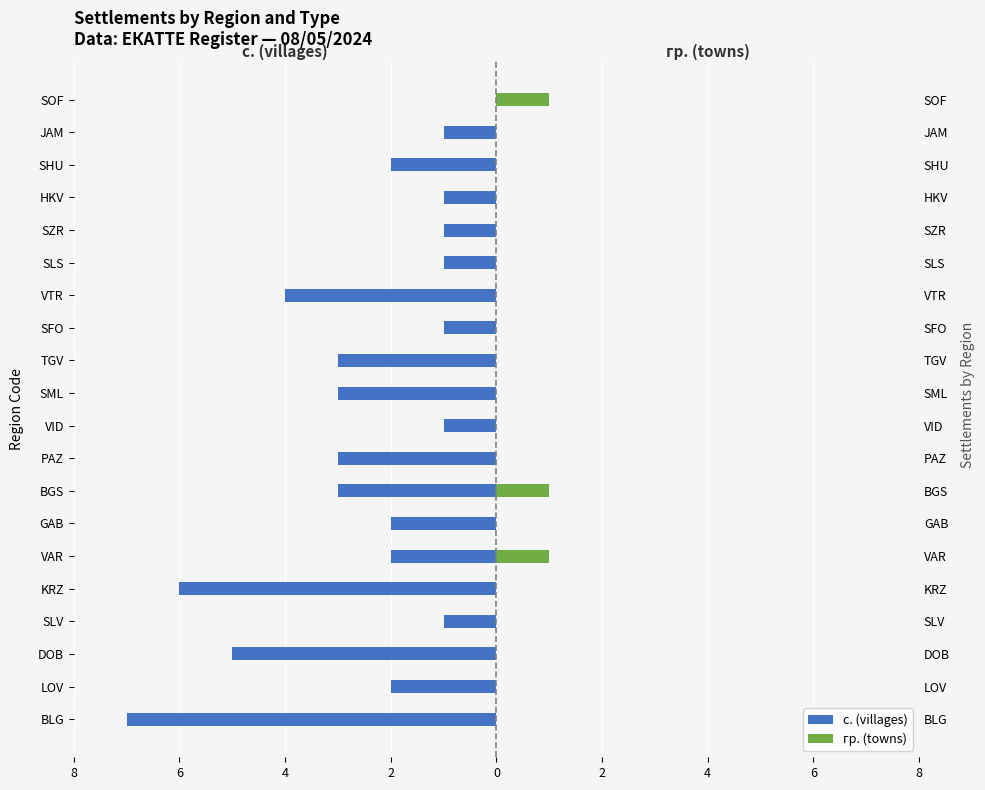

Count the number of data series in this chart.

2